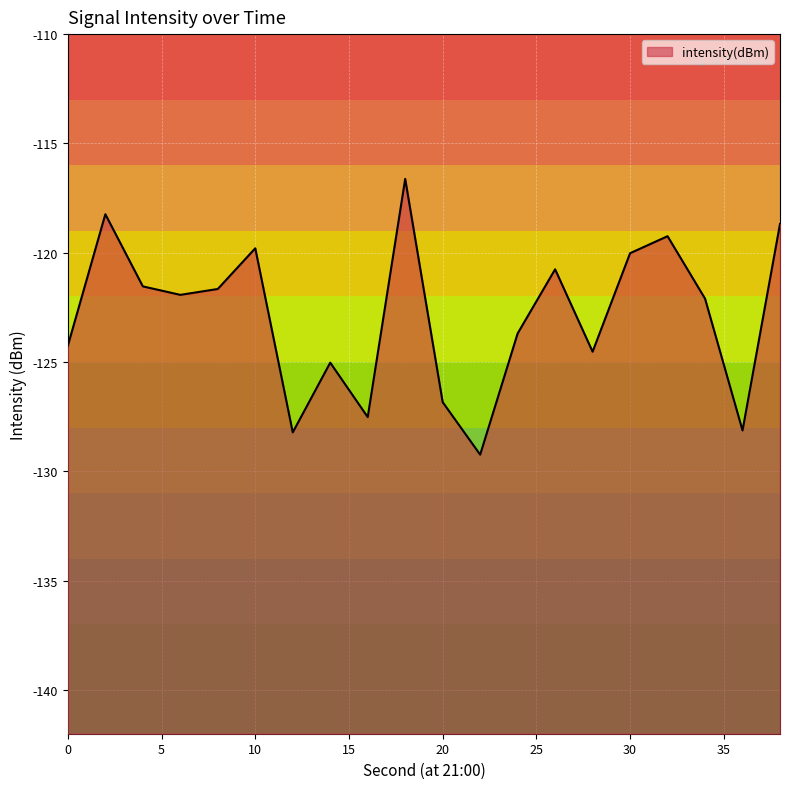

Rank the categories by value from lowest to highest.

22, 12, 36, 16, 20, 14, 28, 0, 24, 34, 6, 8, 4, 26, 30, 10, 32, 38, 2, 18